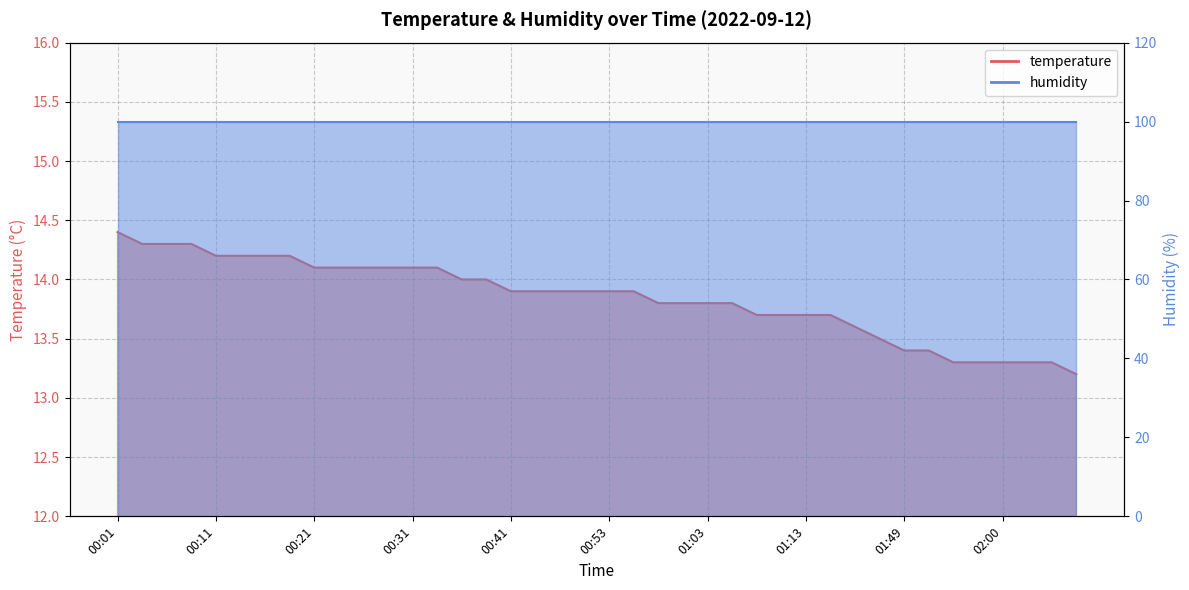

Reading right to left, extract all data points from this chart.

02:10=13.2	02:08=13.3	02:05=13.3	02:00=13.3	01:57=13.3	01:54=13.3	01:52=13.4	01:49=13.4	01:36=13.5	01:27=13.6	01:16=13.7	01:13=13.7	01:11=13.7	01:08=13.7	01:06=13.8	01:03=13.8	01:01=13.8	00:58=13.8	00:56=13.9	00:53=13.9	00:51=13.9	00:49=13.9	00:43=13.9	00:41=13.9	00:38=14.0	00:36=14.0	00:33=14.1	00:31=14.1	00:28=14.1	00:26=14.1	00:23=14.1	00:21=14.1	00:18=14.2	00:16=14.2	00:14=14.2	00:11=14.2	00:09=14.3	00:06=14.3	00:04=14.3	00:01=14.4